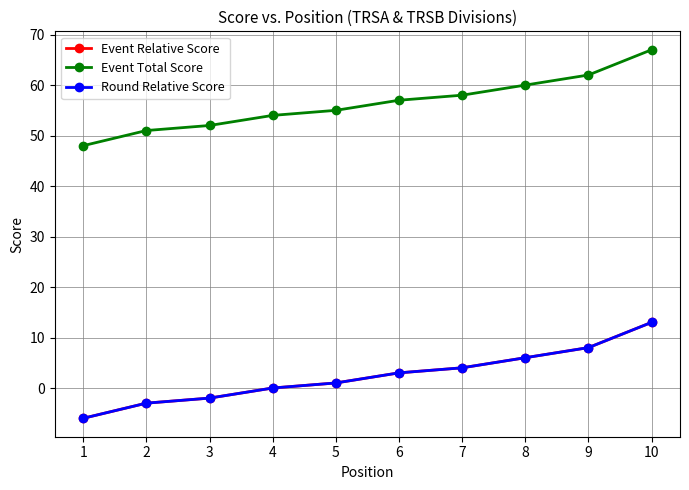

Which series has the largest range (max minus min)?

Event Relative Score